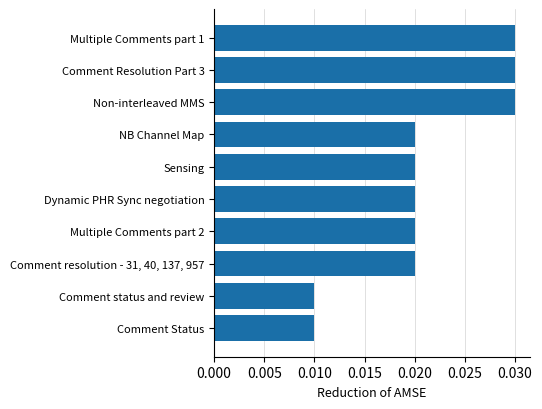

How many bars are there in total?

10